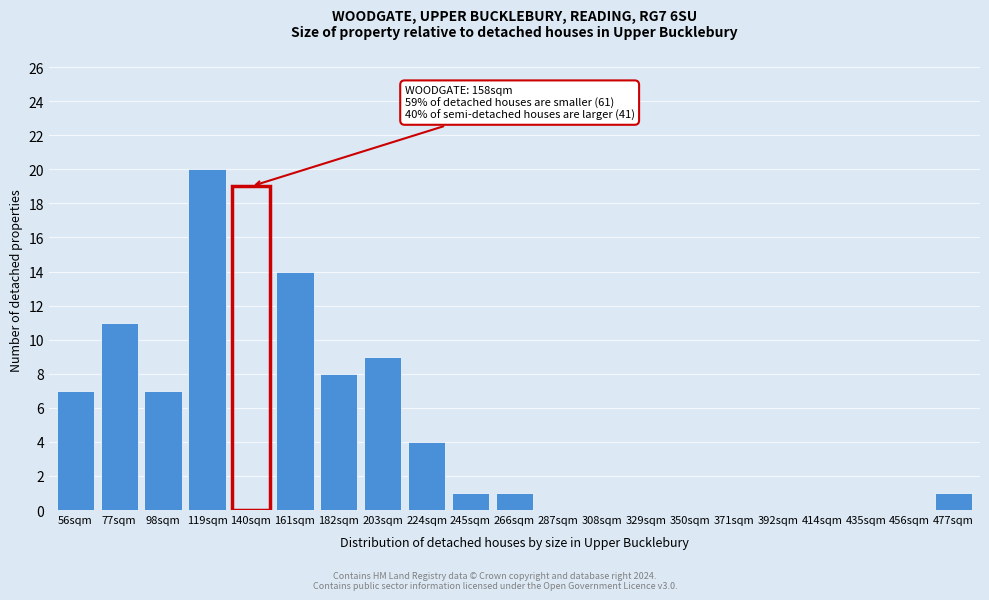

Reading left to right, extract all data points from this chart.

56sqm=7	77sqm=11	98sqm=7	119sqm=20	140sqm=19	161sqm=14	182sqm=8	203sqm=9	224sqm=4	245sqm=1	266sqm=1	287sqm=0	308sqm=0	329sqm=0	350sqm=0	371sqm=0	392sqm=0	414sqm=0	435sqm=0	456sqm=0	477sqm=1